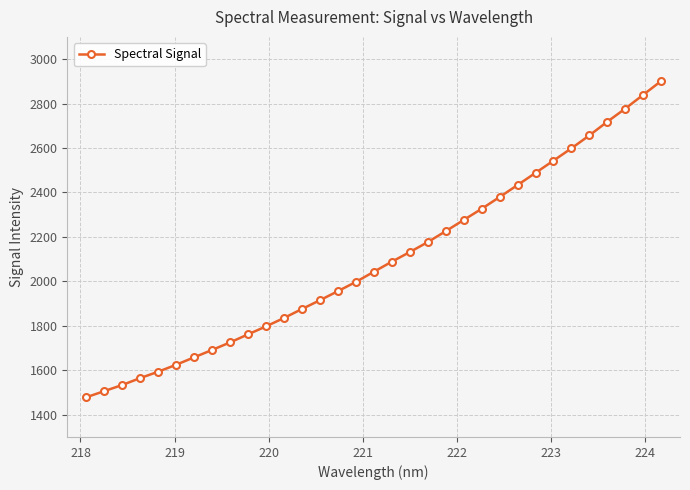

Does the chart have visible grid lines?

Yes